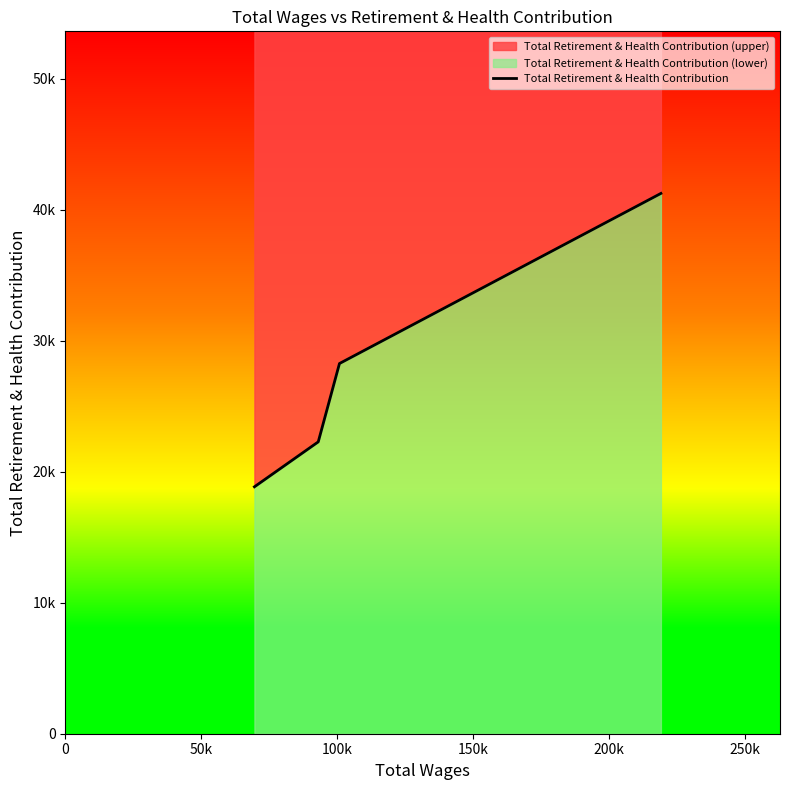

Reading left to right, transcribe all the data shown in this chart.

18856	22288	28270	41260